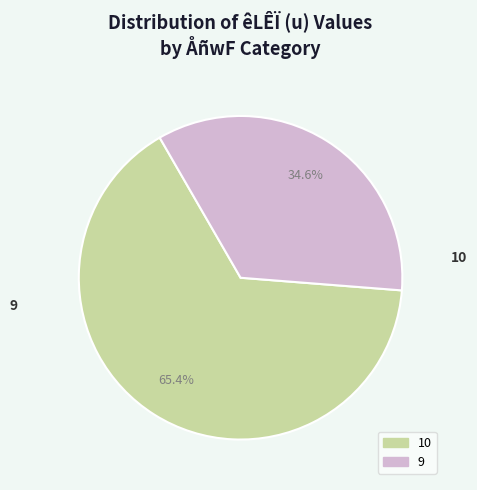

What is the majority slice?

10